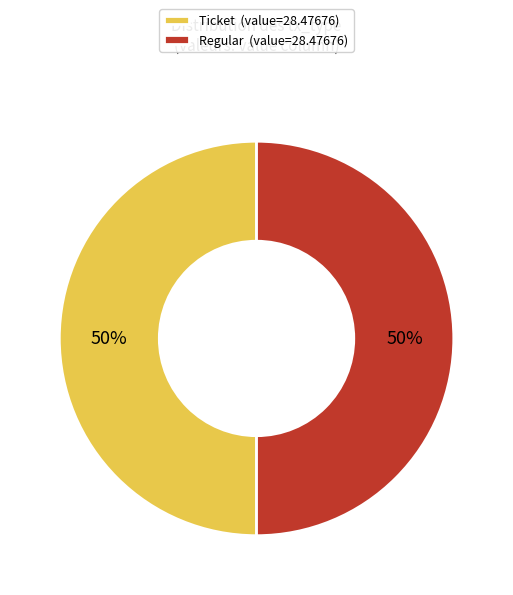

To the nearest percent, what percentage of the pie is Regular (value=28.47676)?

50%